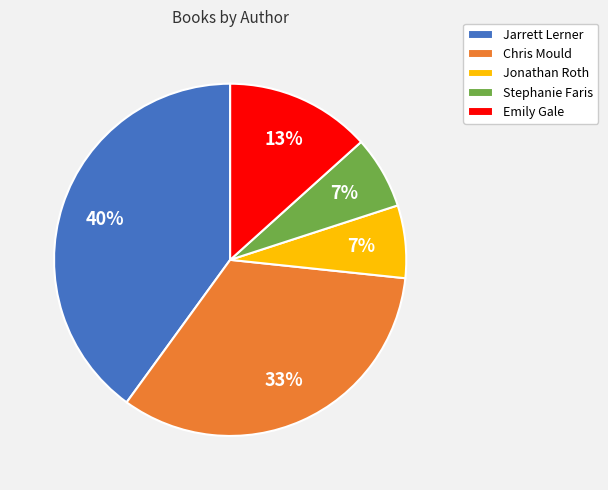

Do Jonathan Roth and Chris Mould together represent more than half of the pie?

No